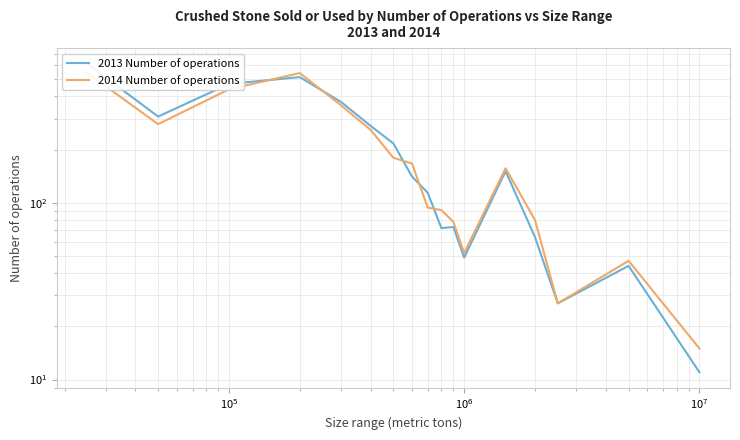

What is the total value across all series at $\mathdefault{10^{5}}$?

910